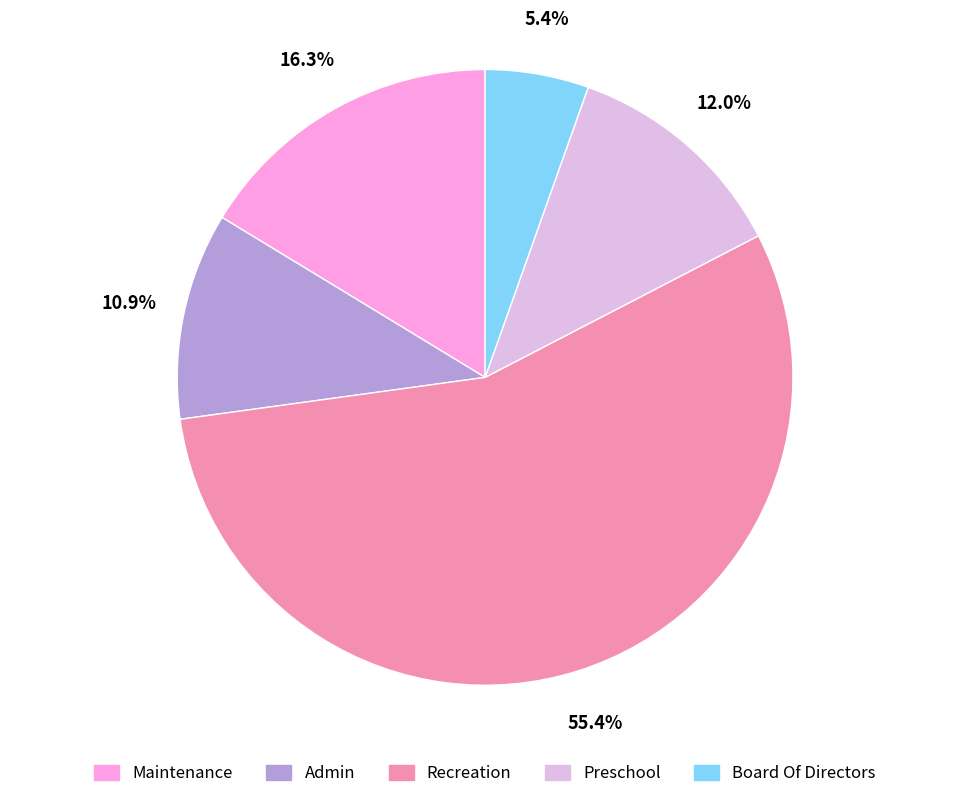

Is it true that Maintenance is 16% of the pie?

True